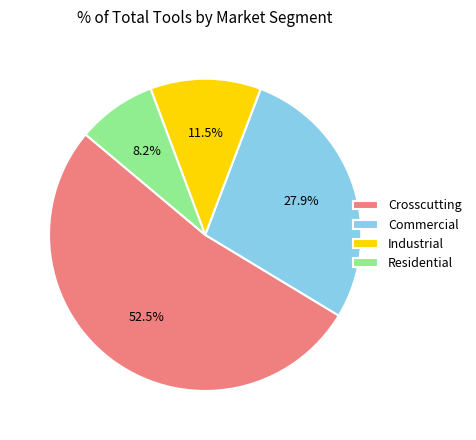

To the nearest percent, what is the difference between the largest and smallest slice percentages?

44%